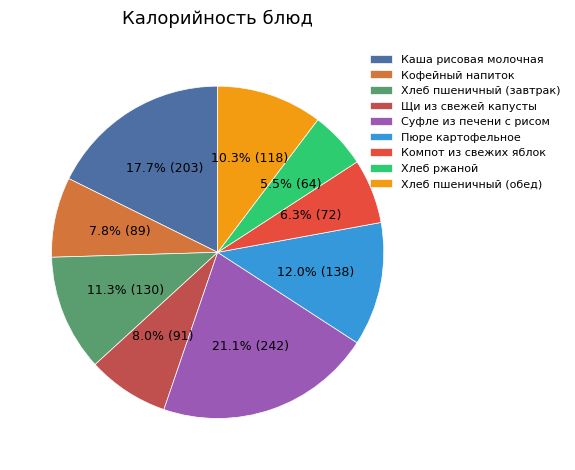

What is the largest slice in the pie chart?

Суфле из печени с рисом